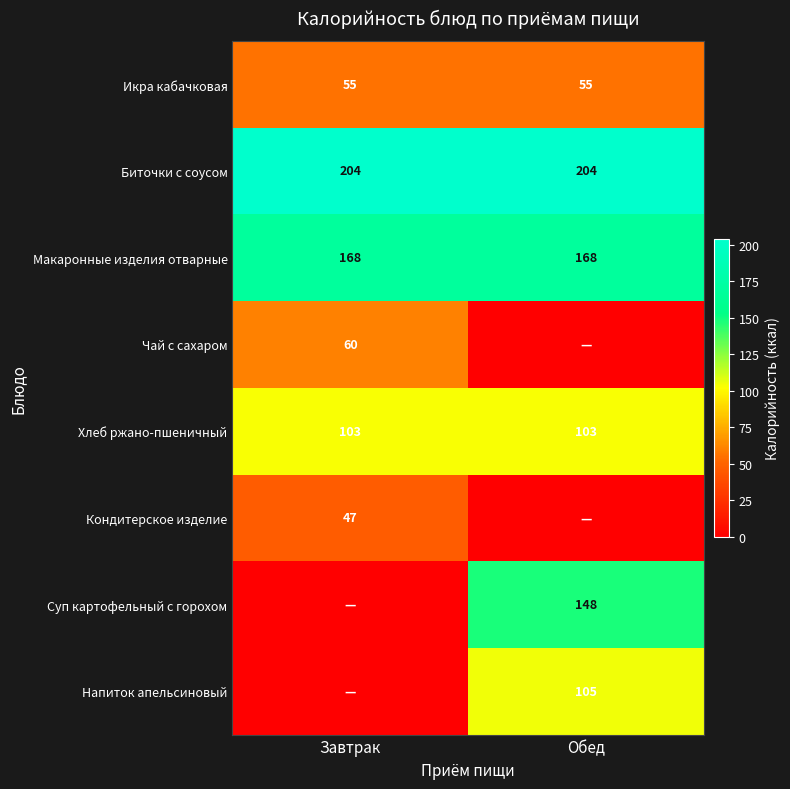

What is the sum of the Хлеб ржано-пшеничный values at Обед and Завтрак?

206